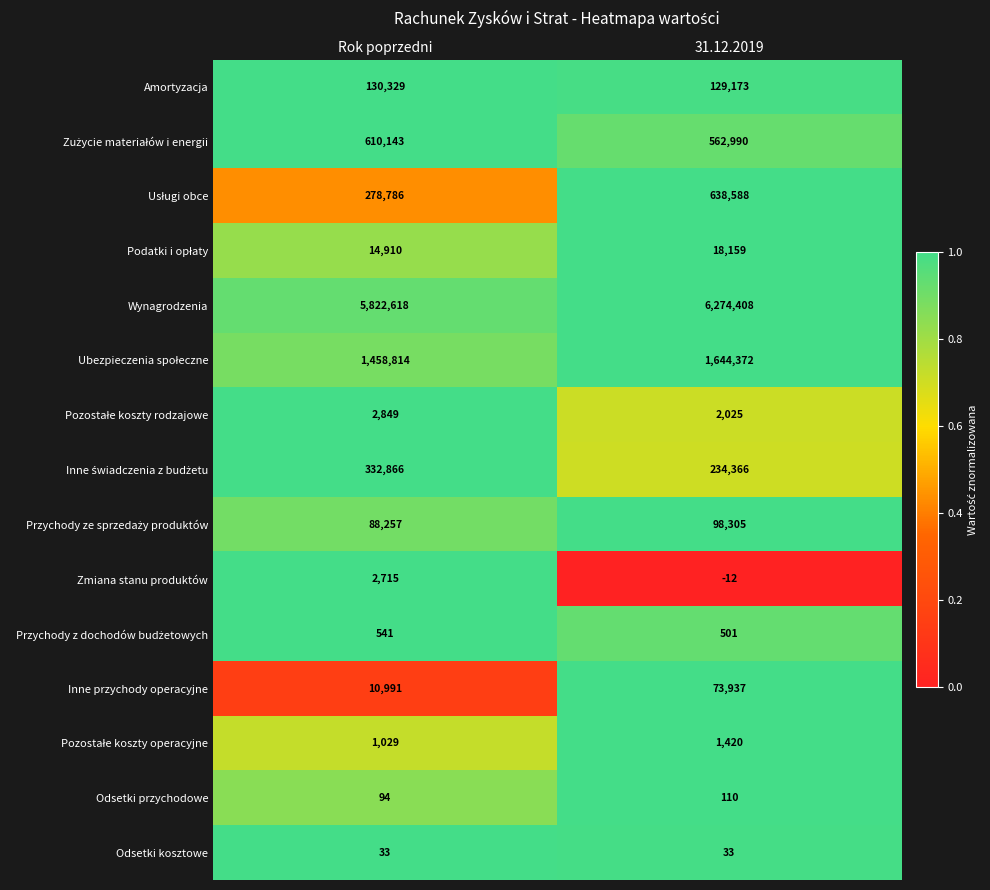

Is the value of Zmiana stanu produktów at 31.12.2019 greater than the value of Odsetki przychodowe at Rok poprzedni?

No